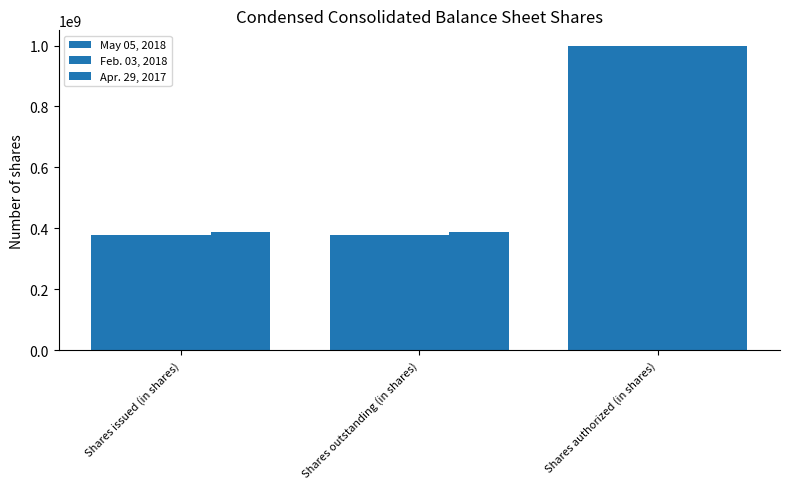

Rank the categories by Apr. 29, 2017 value from lowest to highest.

Shares issued (in shares), Shares outstanding (in shares), Shares authorized (in shares)